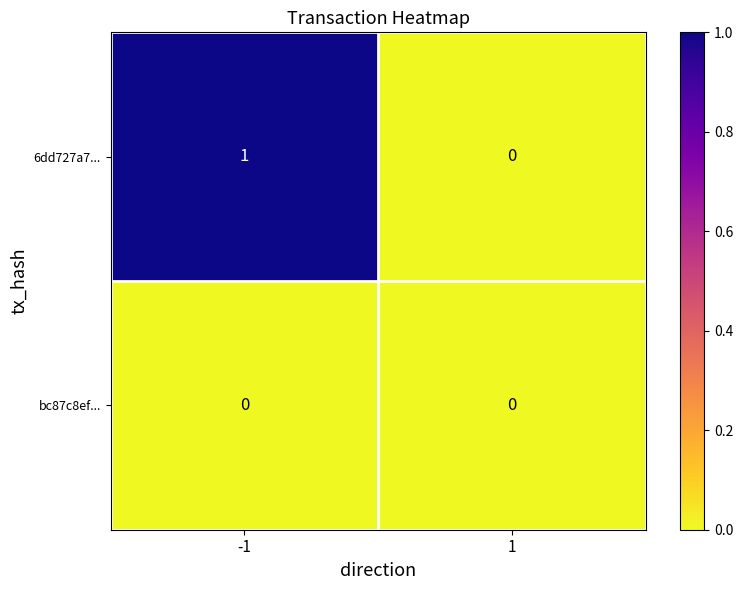

What is the total value across all series at -1?

1